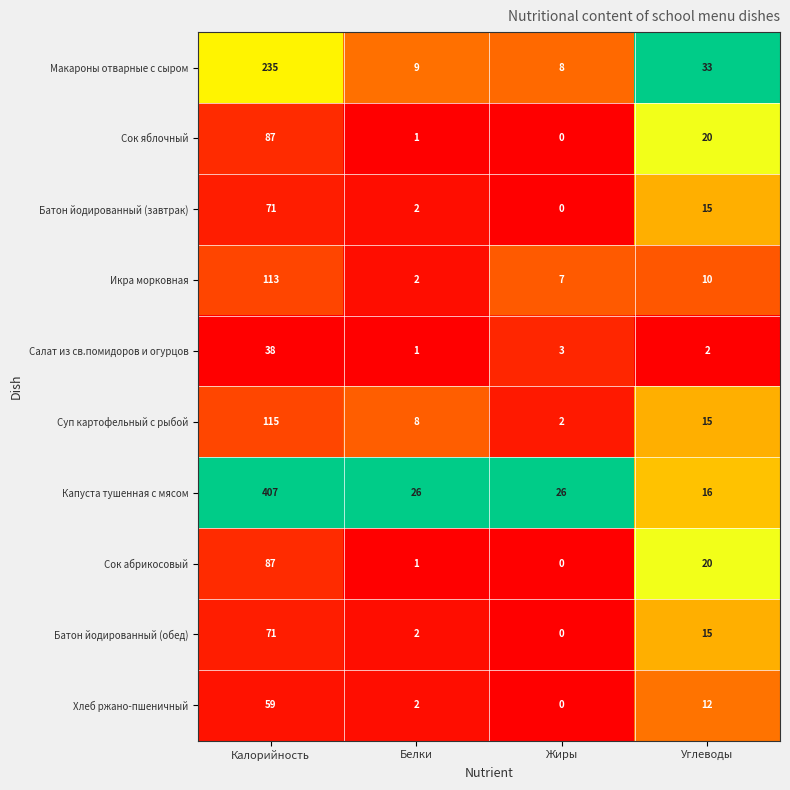

List the labels in order of Батон йодированный (обед) value, largest first.

Калорийность, Углеводы, Белки, Жиры